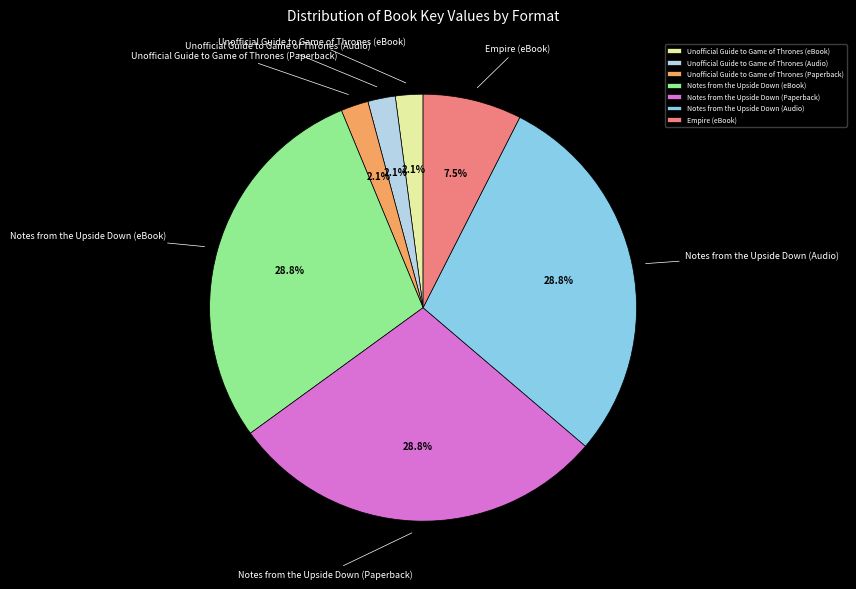

What percentage is the Notes from the Upside Down (eBook) slice, to the nearest percent?

29%